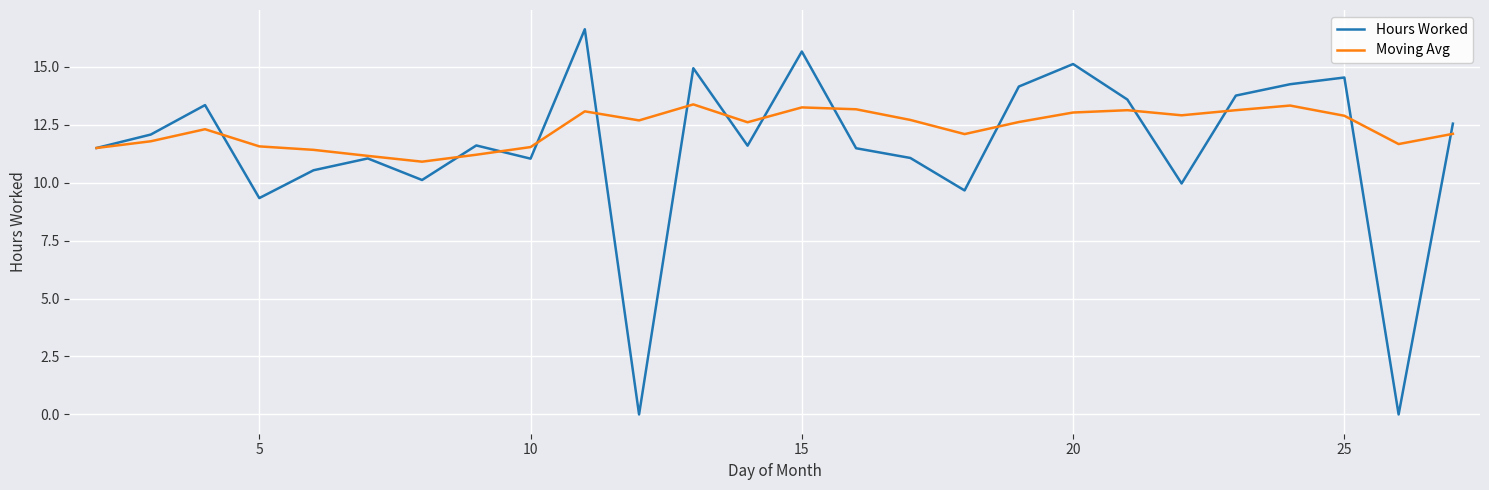

Which series has the widest spread of values?

Hours Worked